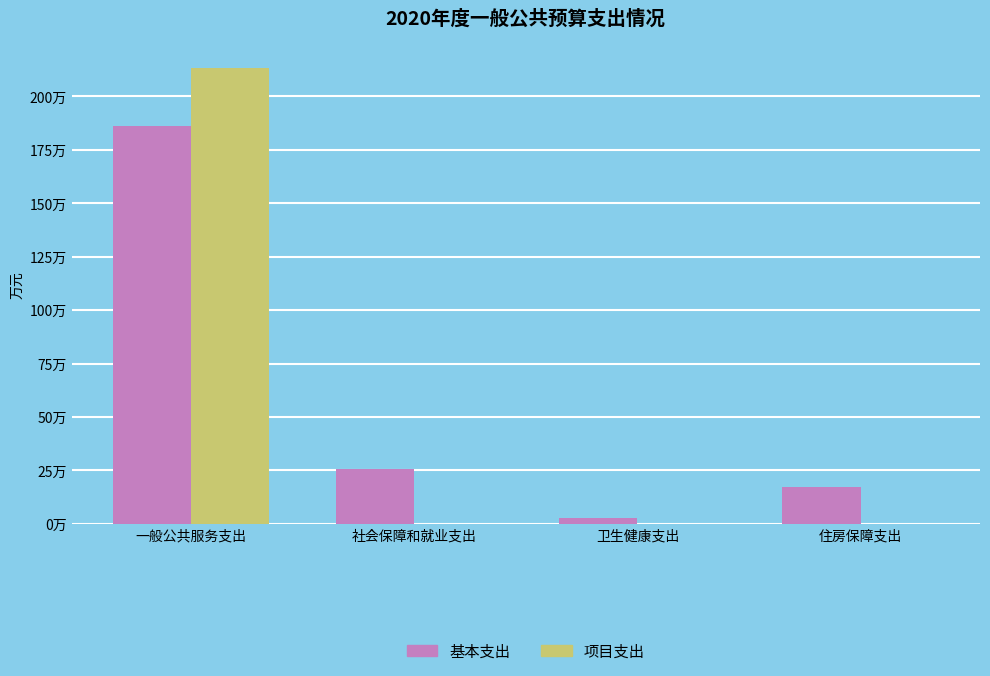

At 一般公共服务支出, list the series in order from smallest to largest.

基本支出, 项目支出